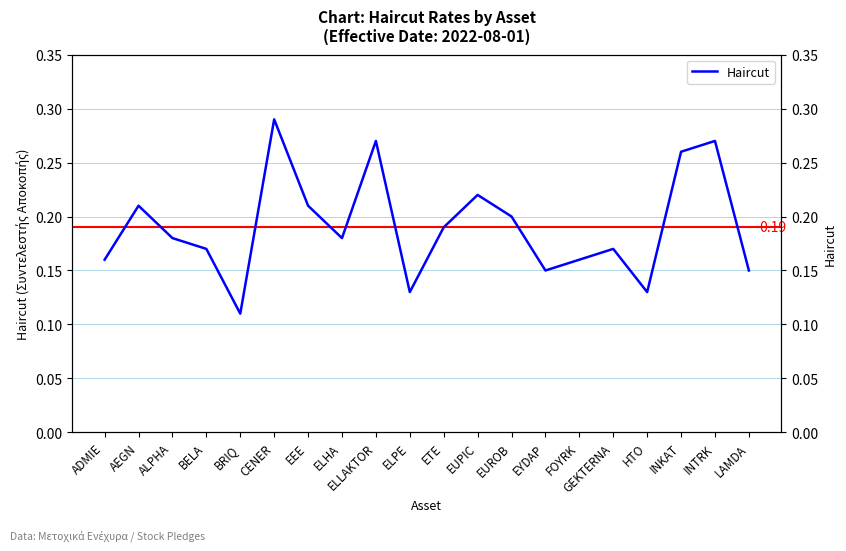

How many categories are shown in the chart?

20